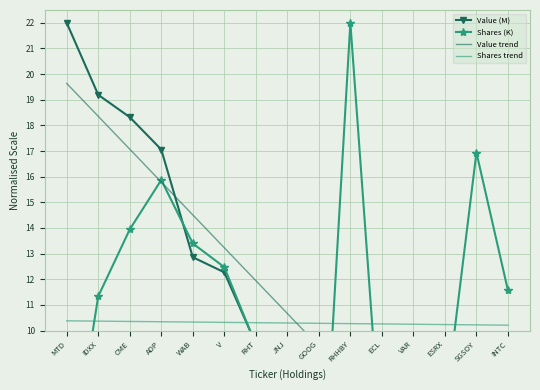

At which category is the sum across all series the highest?

CME